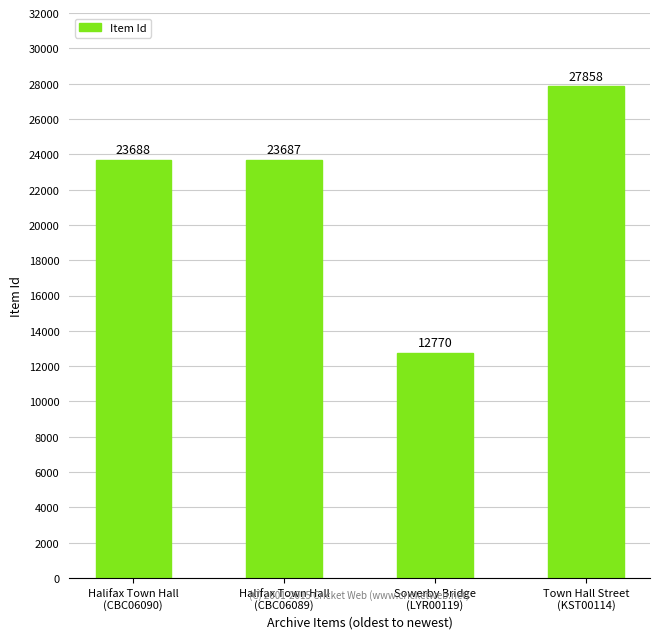

What is the minimum value shown in the chart?

12770